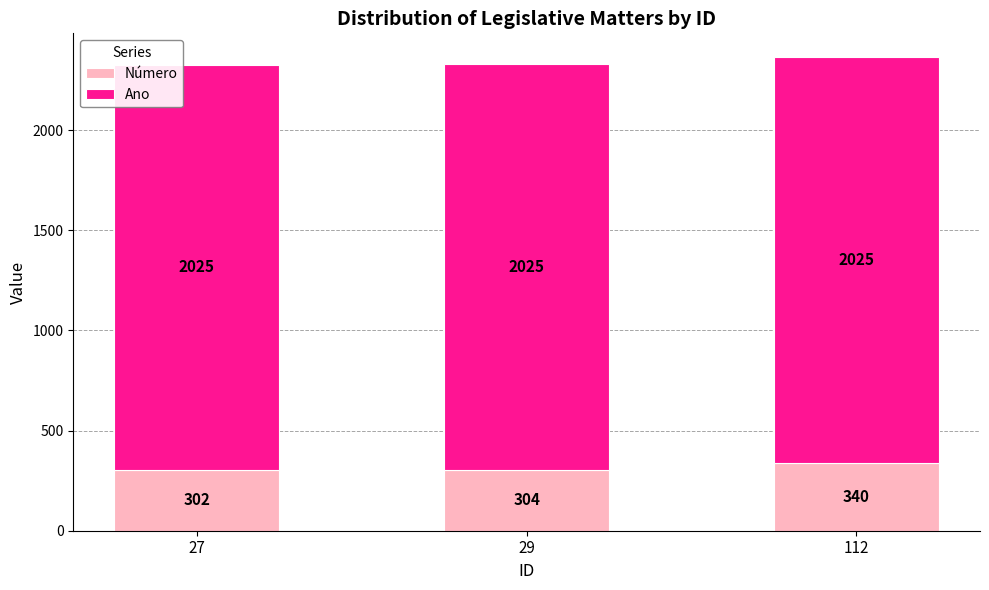

Which category has the highest value in the Número series?

112